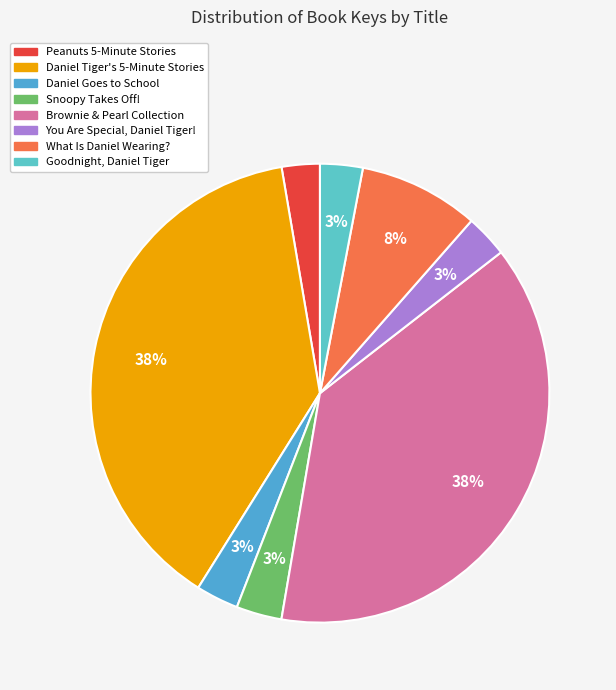

How many segments does this pie chart have?

8